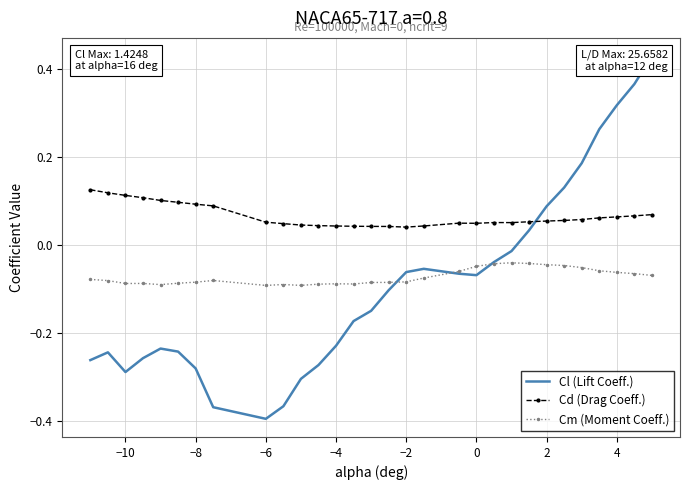

True or false: Cm (Moment Coeff.) and Cd (Drag Coeff.) cross at least once.

False